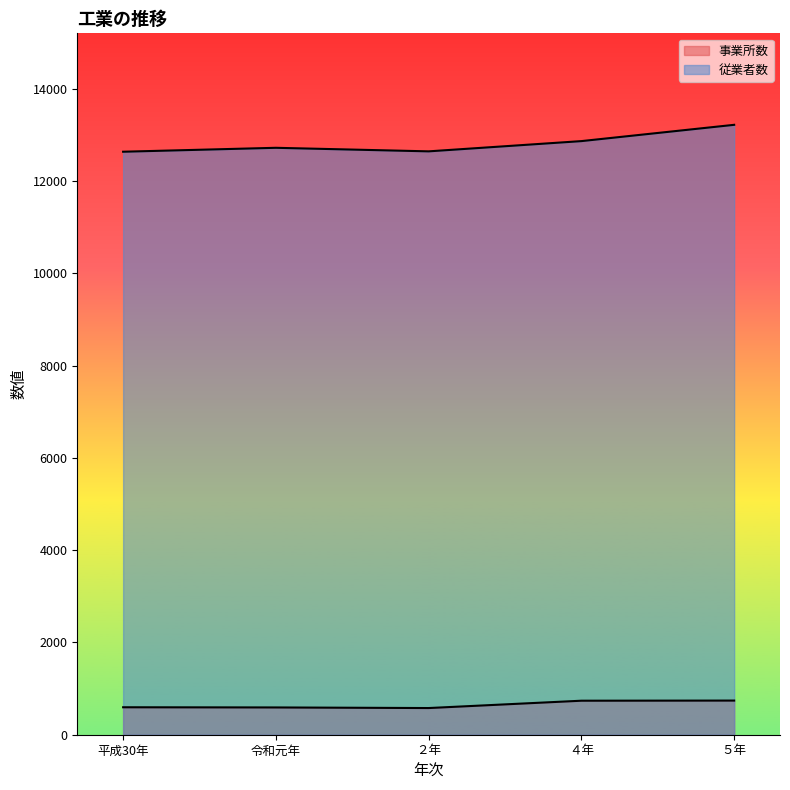

What are all the series names shown in the legend?

事業所数, 従業者数